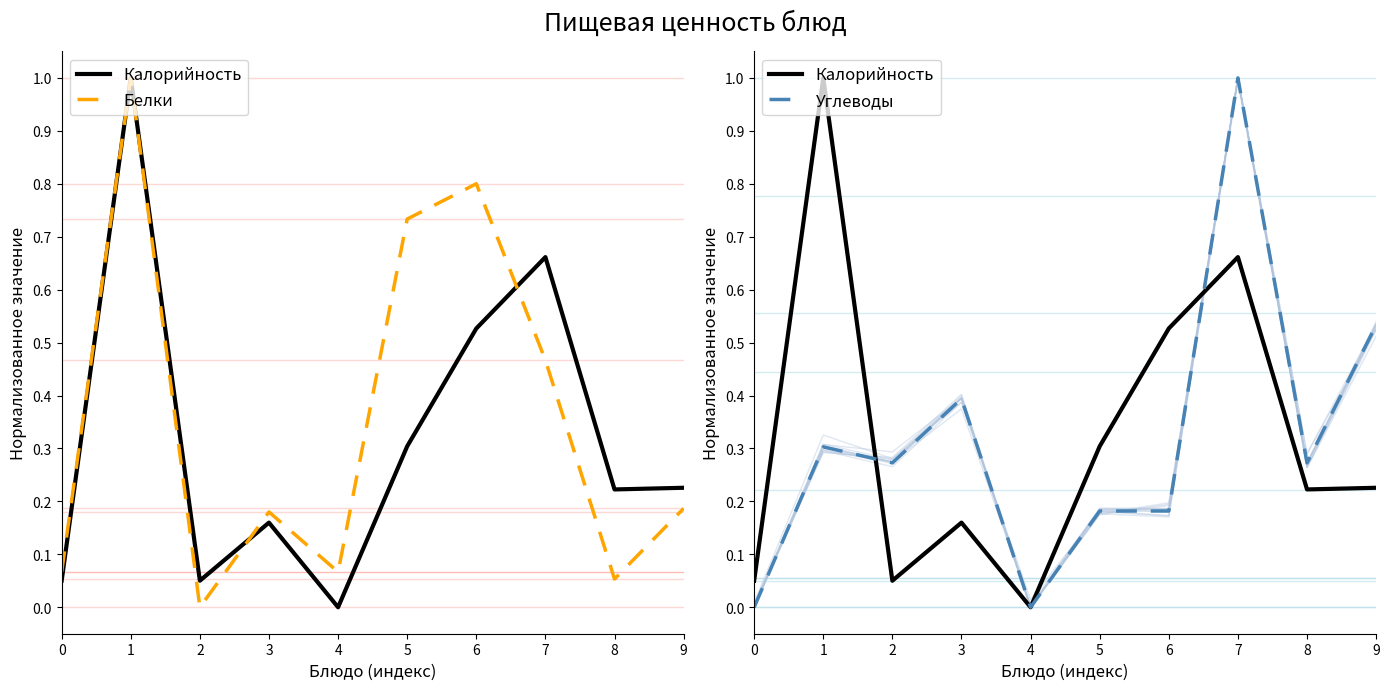

What are all the series names shown in the legend?

Калорийность, Белки, Углеводы